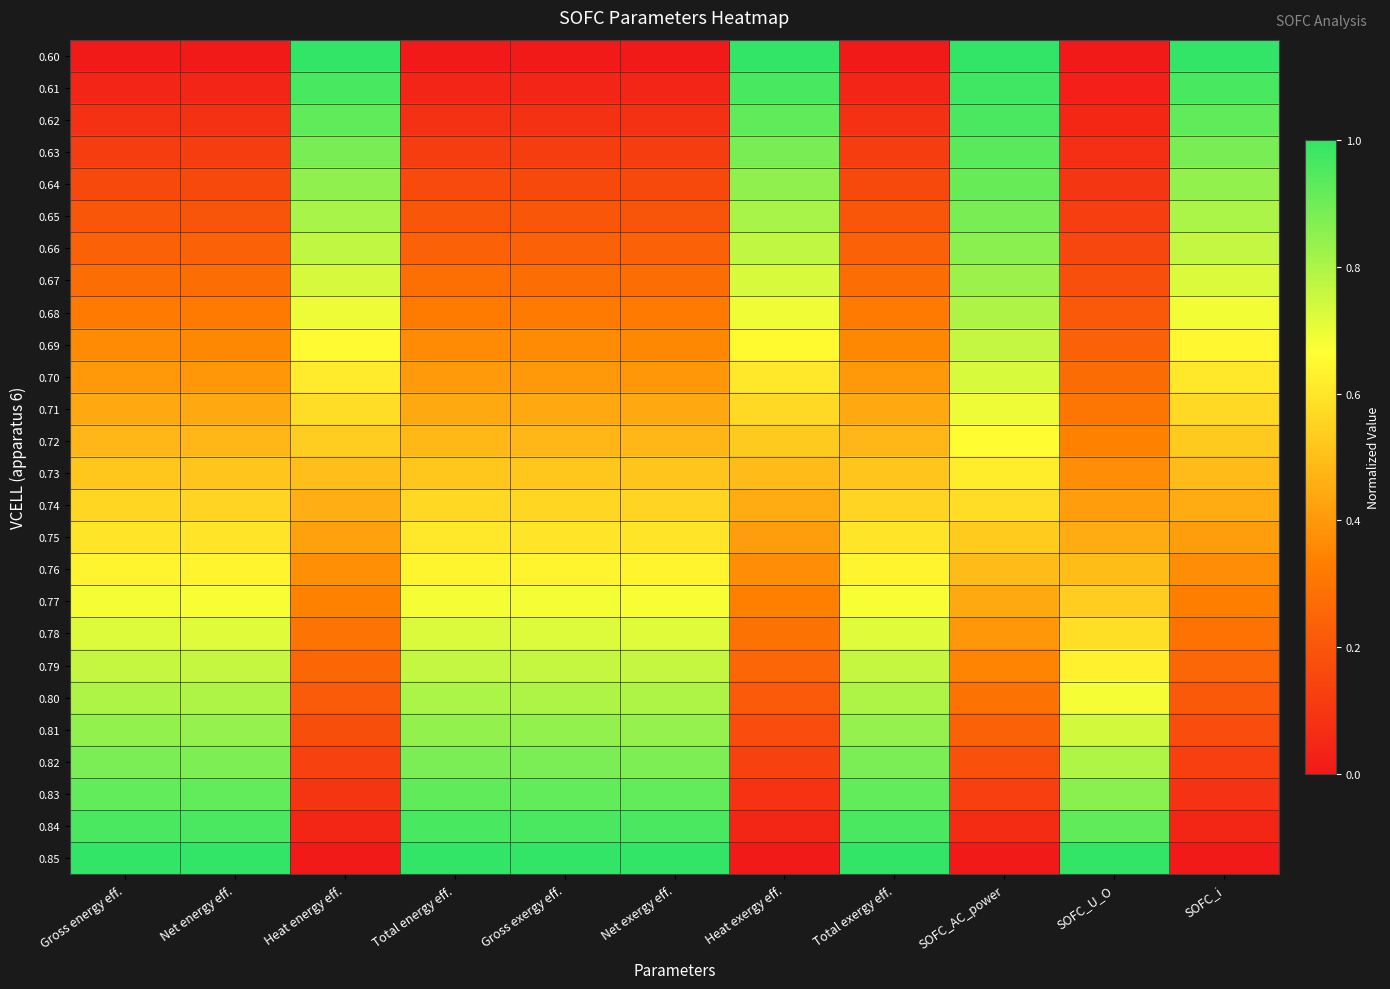

What is the difference between the highest and lowest values at Heat energy eff.?

1.0